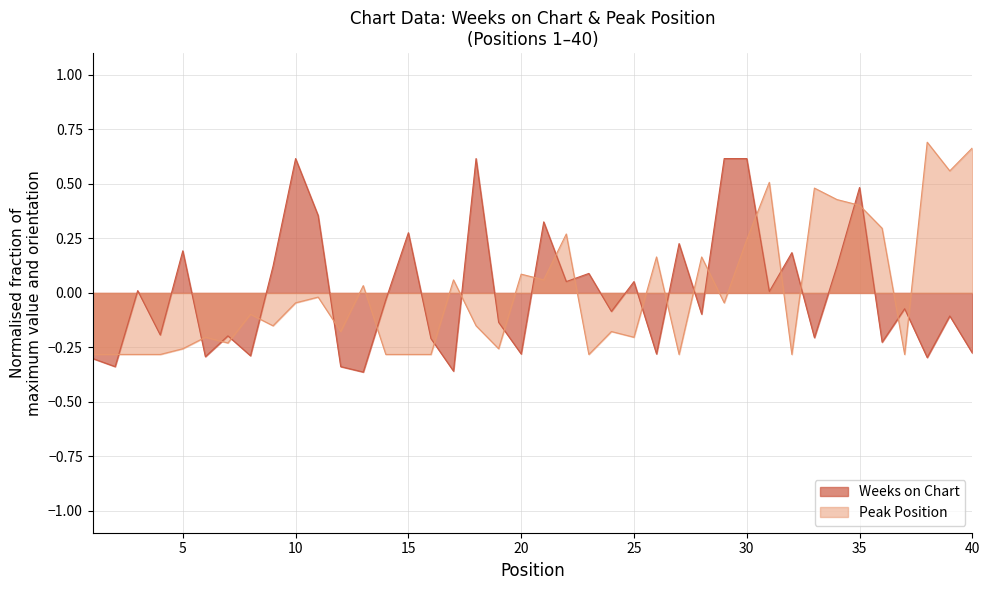

What are all the series names shown in the legend?

Weeks on Chart, Peak Position